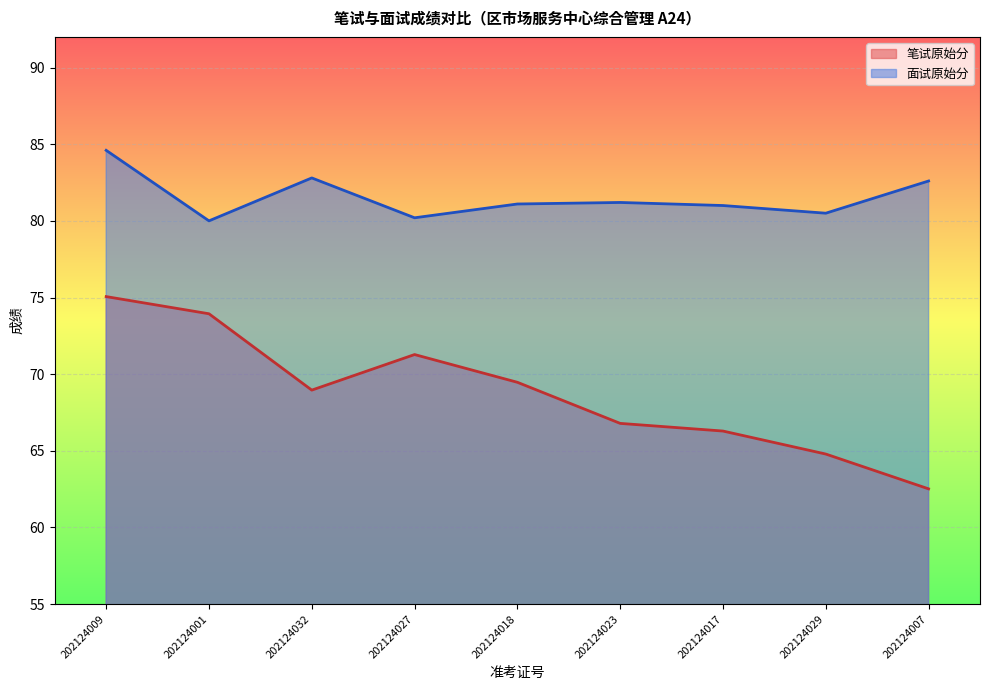

Reading left to right, what are all the values shown in this chart?

笔试原始分: 75.1	73.9	69.0	71.3	69.5	66.8	66.3	64.8	62.5
面试原始分: 84.6	80.0	82.8	80.2	81.1	81.2	81.0	80.5	82.6